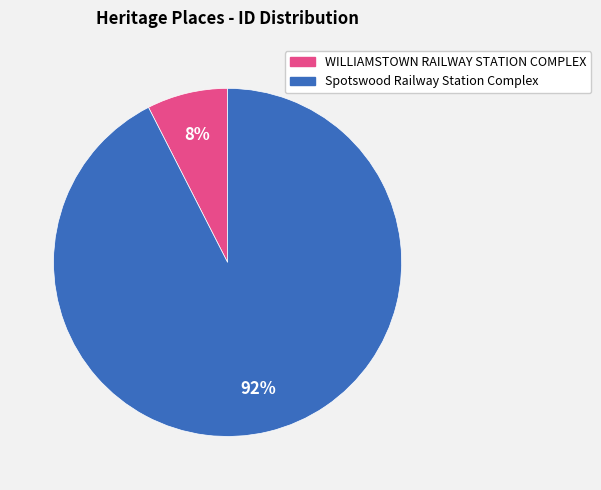

Does WILLIAMSTOWN RAILWAY STATION COMPLEX represent more than half of the total?

No